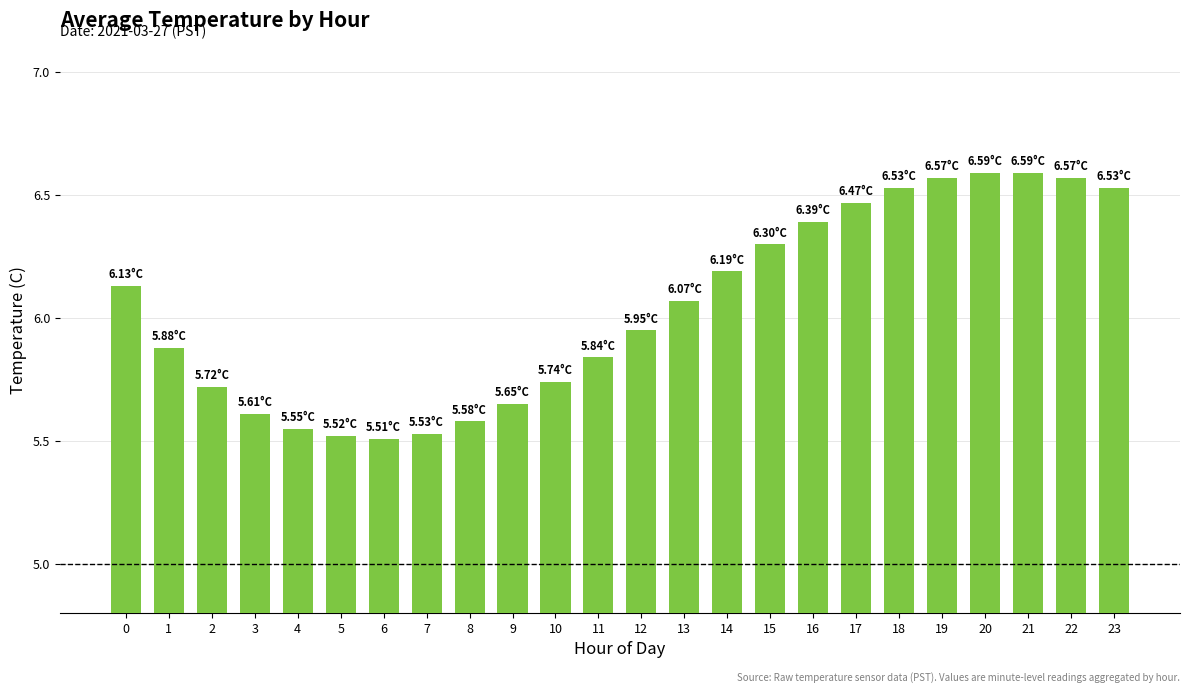

How many bars are there in total?

24